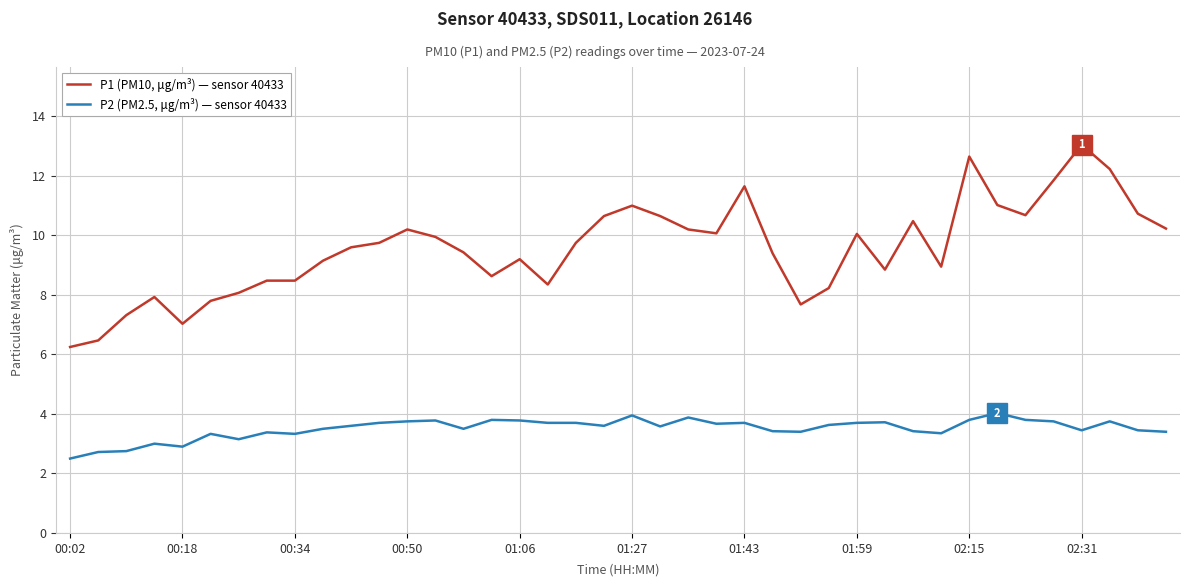

Which series has the largest total across all categories?

P1 (PM10, μg/m³) — sensor 40433